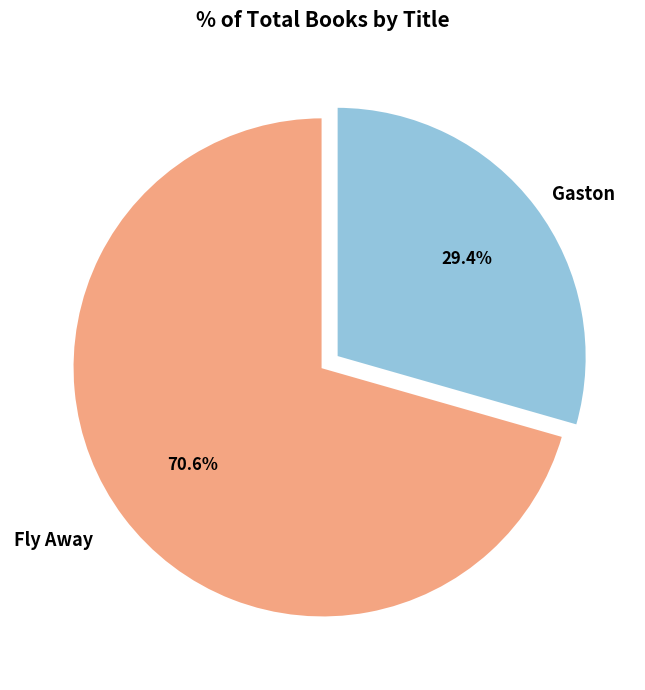

What is the ratio of the value at Fly Away to the value at Gaston?

2.4